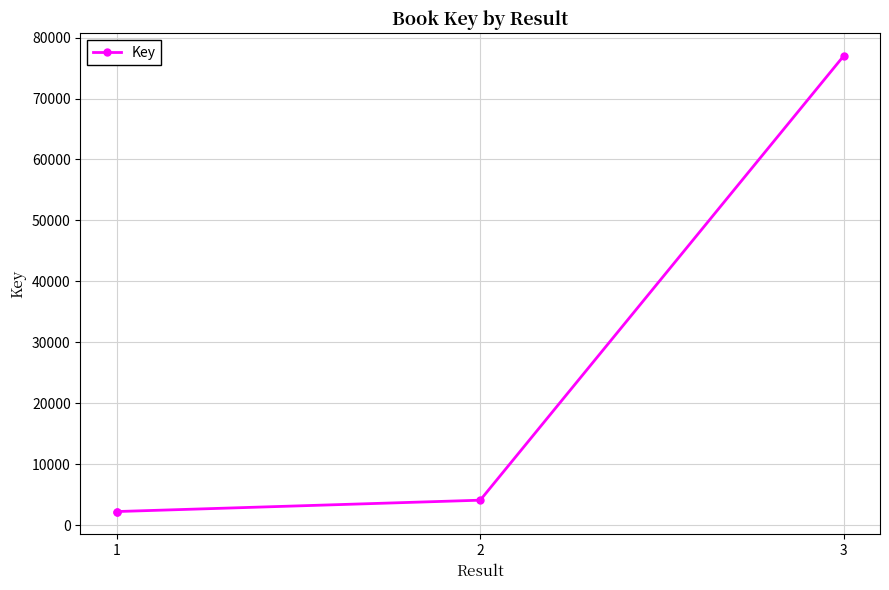

True or false: there are more than 0 points higher than both neighbors.

False